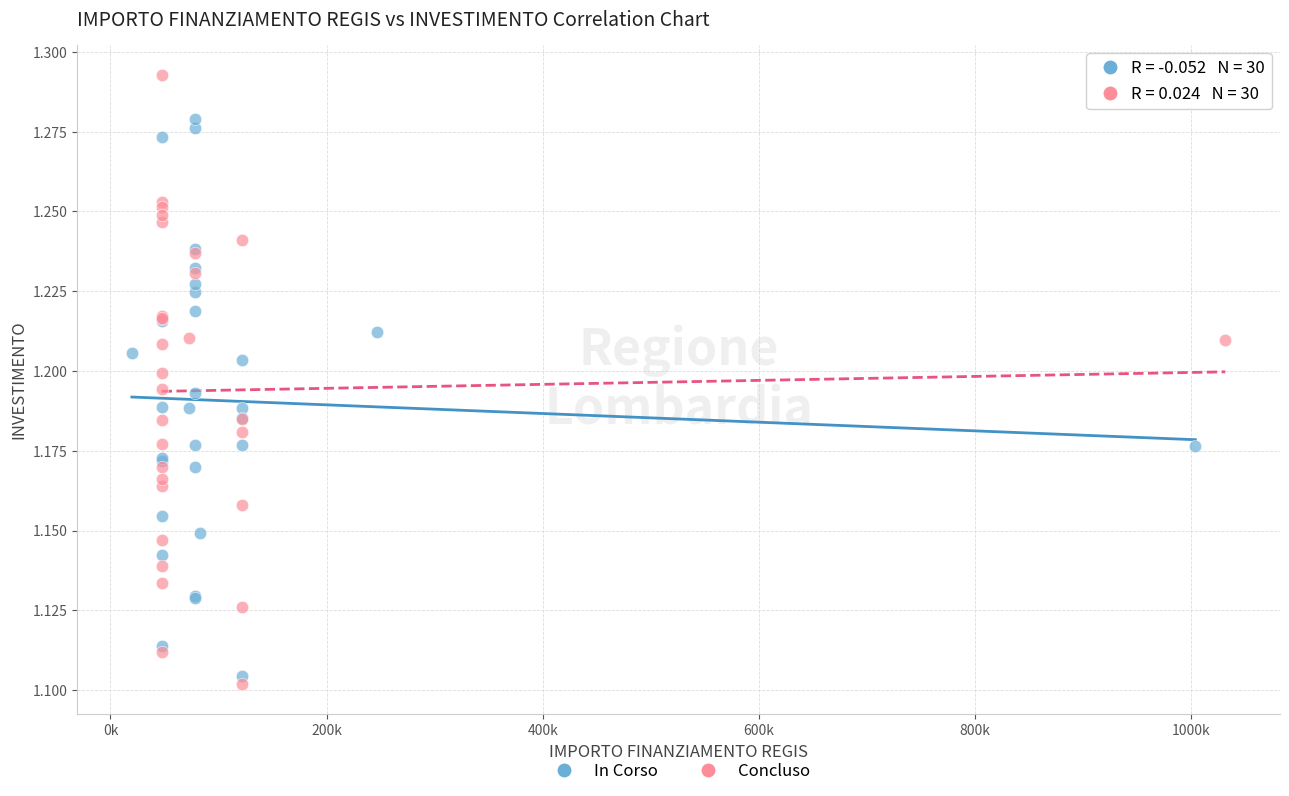

Which series contains the highest Y value?

Concluso